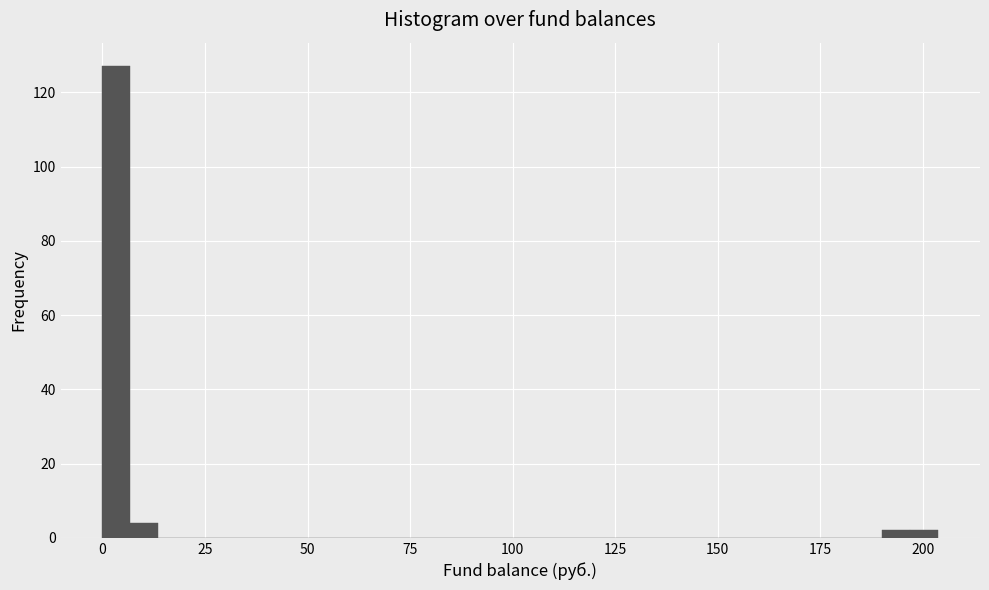

Read against the x-axis, roughly where is the centre of the tallest bar?

5